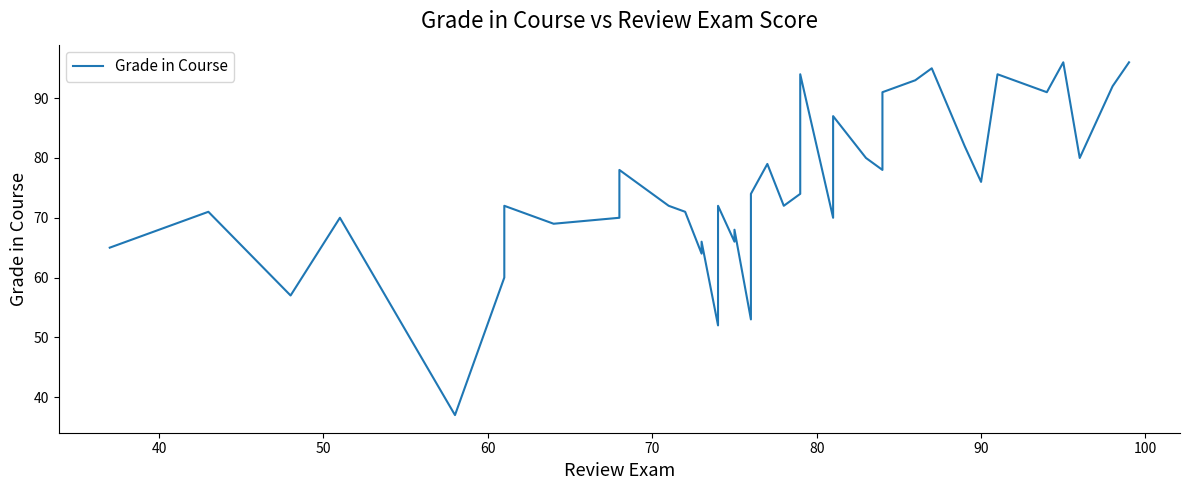

How many lines are shown in the chart?

1